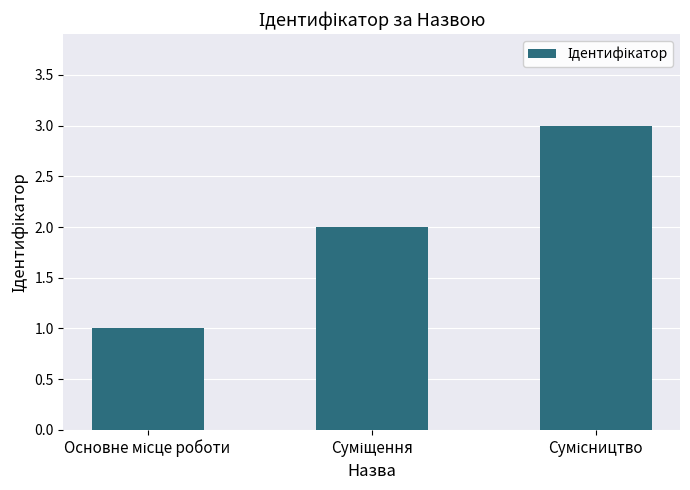

What is the greatest value displayed?

3